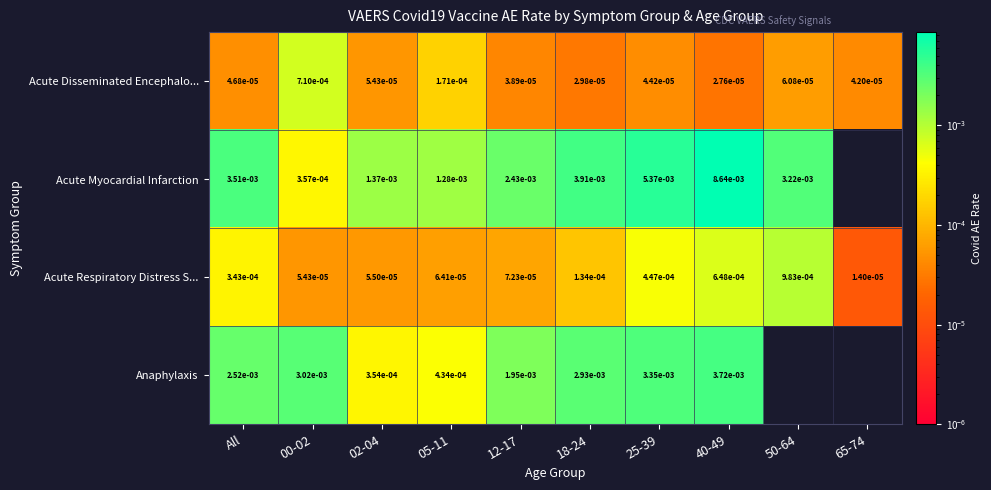

Rank the series at All from lowest to highest value.

Acute Disseminated Encephalo..., Acute Respiratory Distress S..., Anaphylaxis, Acute Myocardial Infarction